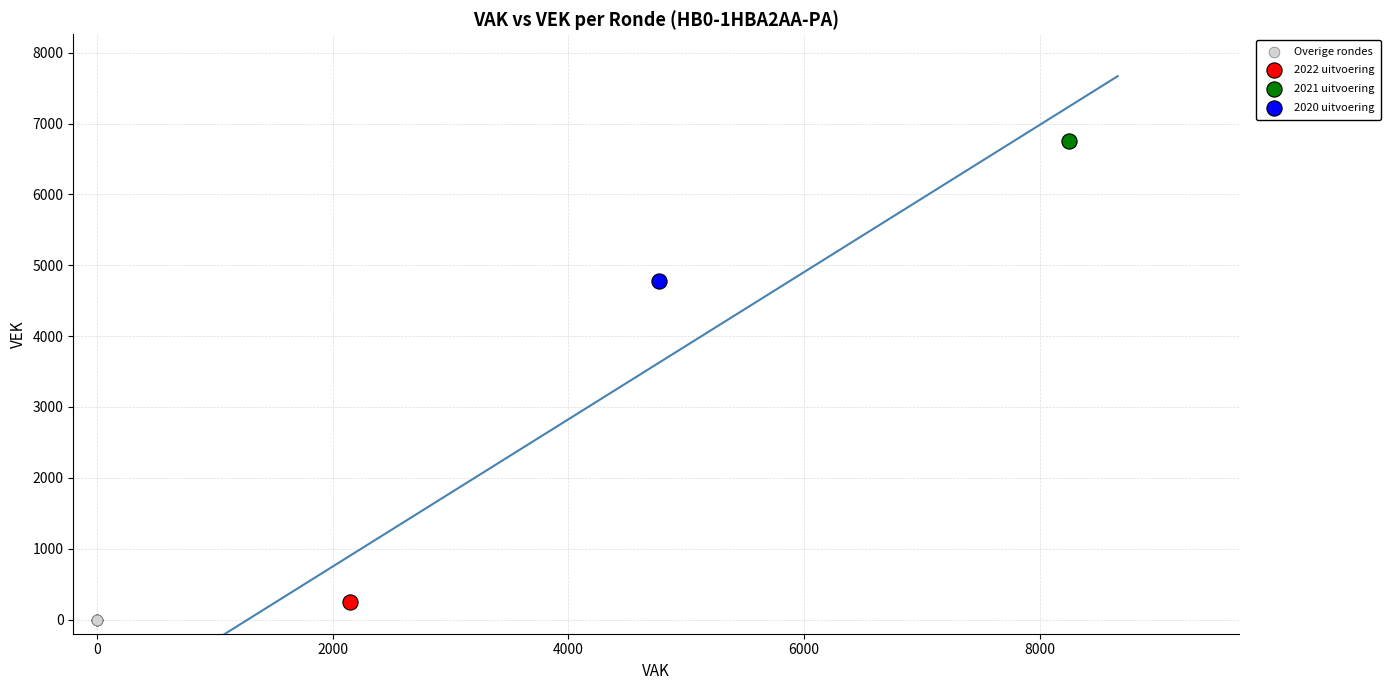

Which series contains the lowest Y value?

Overige rondes